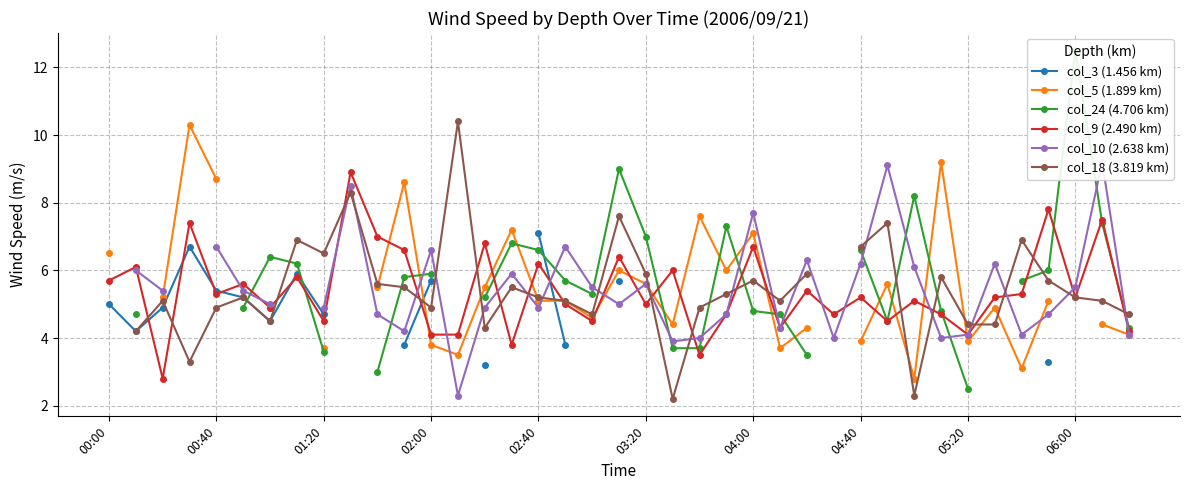

Where does the col_9 (2.490 km) series first go above 5?

00:00